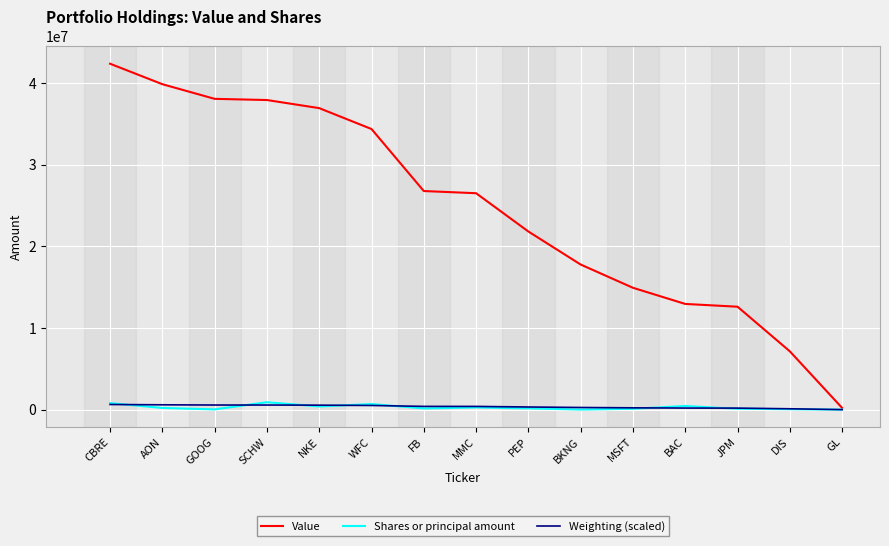

How many categories are shown in the chart?

15